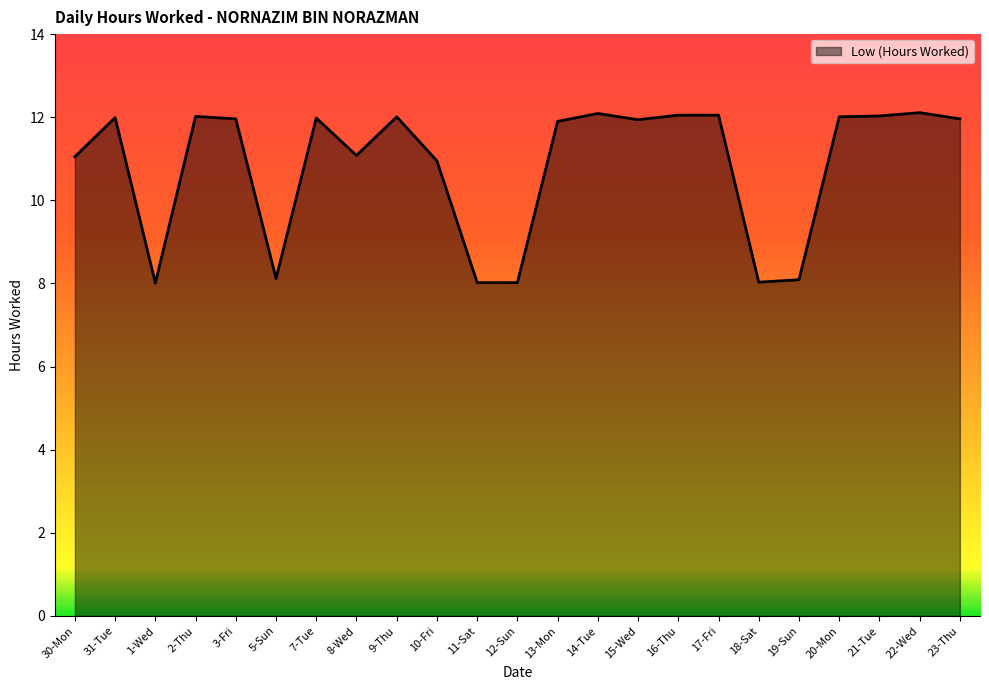

What is the difference between the maximum and minimum values?

4.1